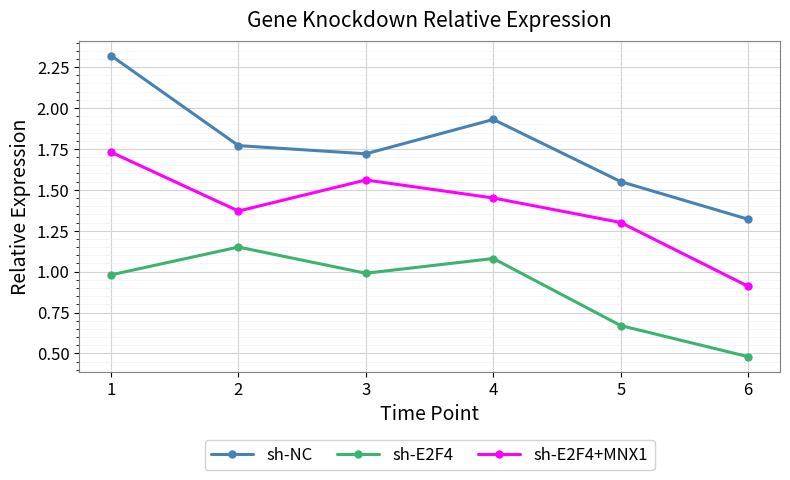

What is the difference between the second highest and minimum values in the sh-NC series?

0.6